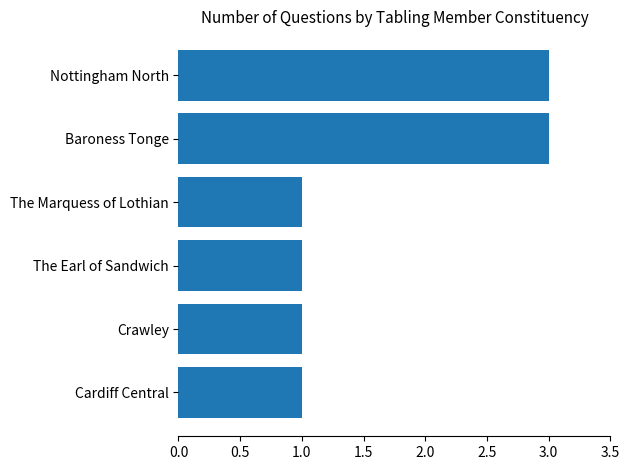

The chart shows a value of 1 at Crawley. True or false?

True